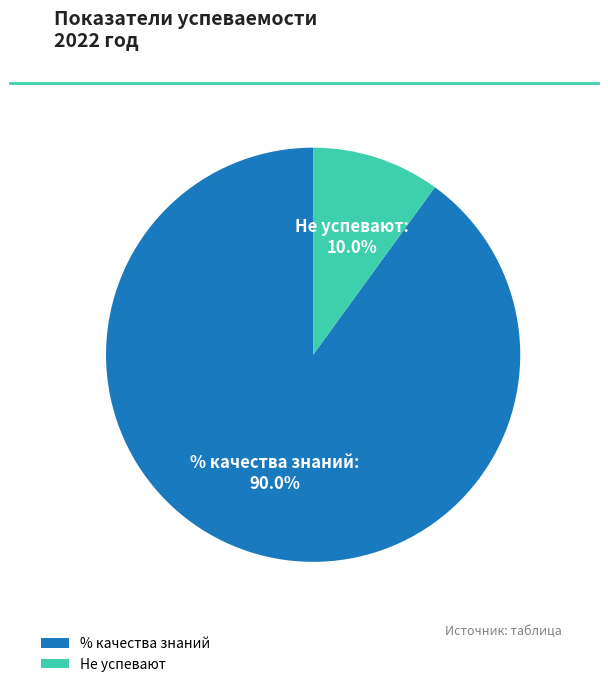

How much of the chart is everything except % качества знаний?

10.0%